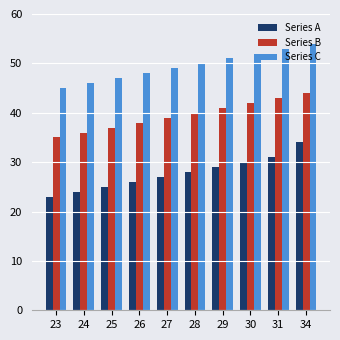

At which label does Series A reach its minimum?

23